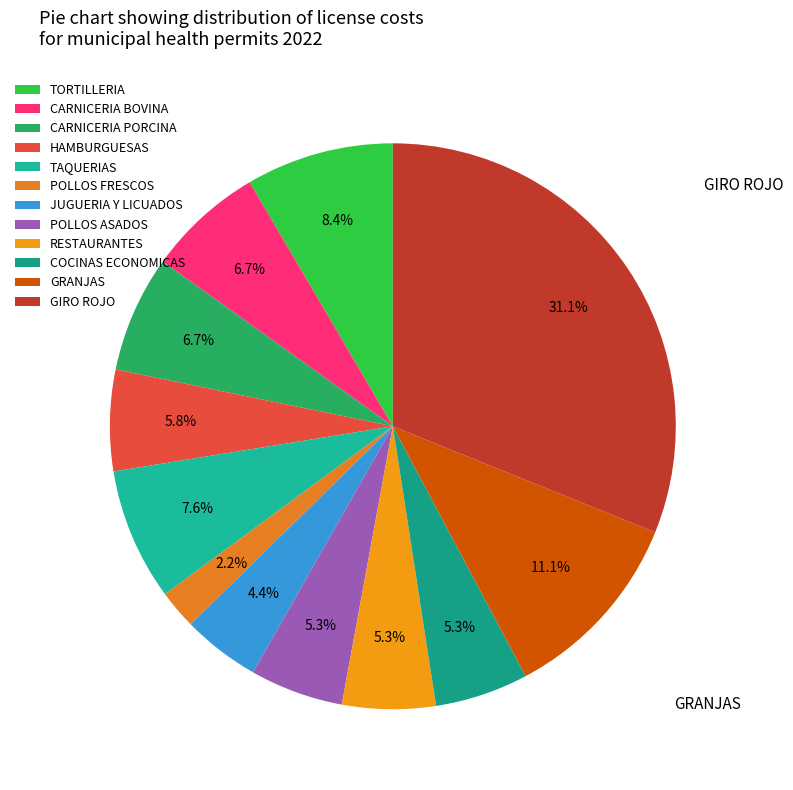

To the nearest percent, what is the difference between the POLLOS FRESCOS and GIRO ROJO slice percentages?

29%